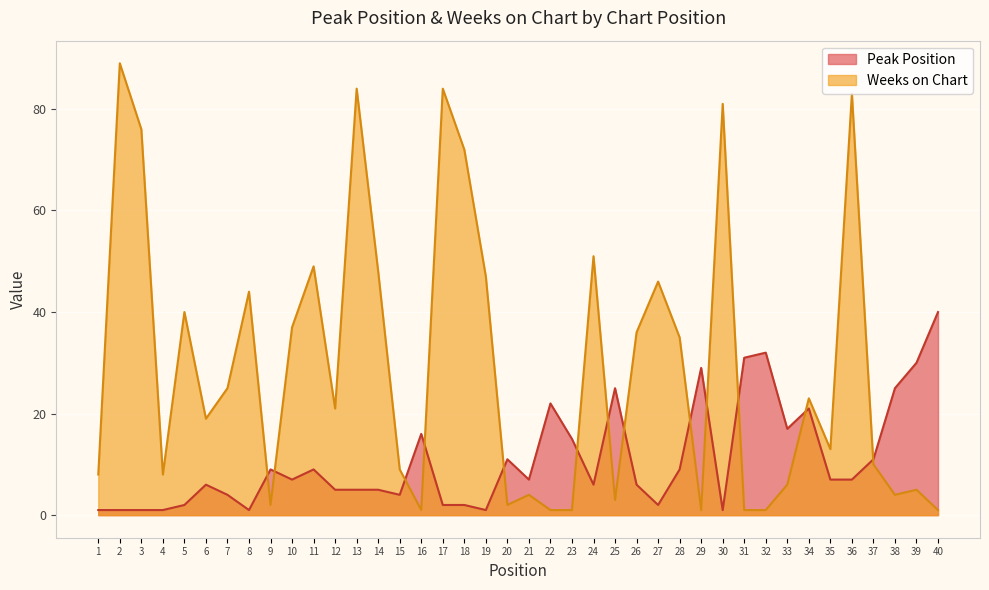

True or false: Peak Position has a value of 1 at 4.

True